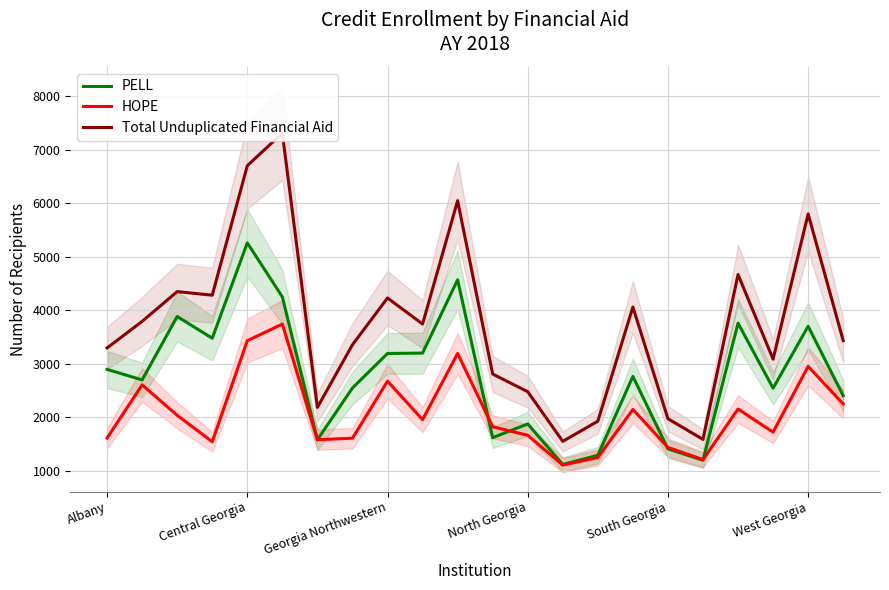

At which label does PELL first exceed 2761?

Albany